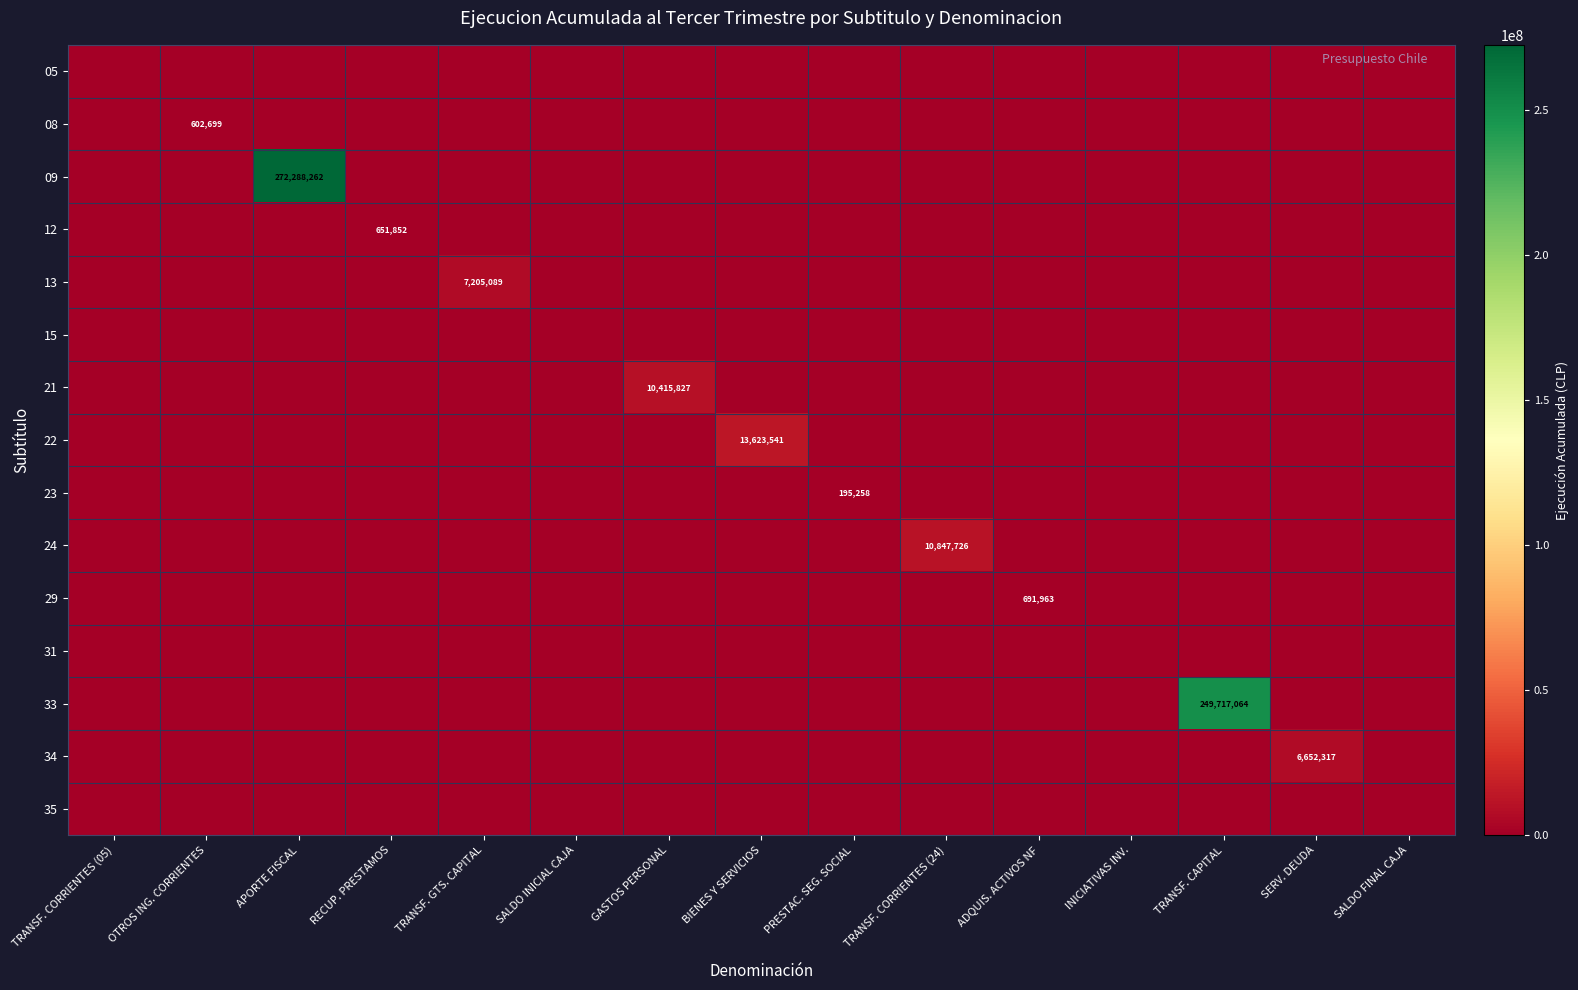

Is the value of 24 at TRANSF. CORRIENTES (24) greater than the value of 21 at APORTE FISCAL?

Yes